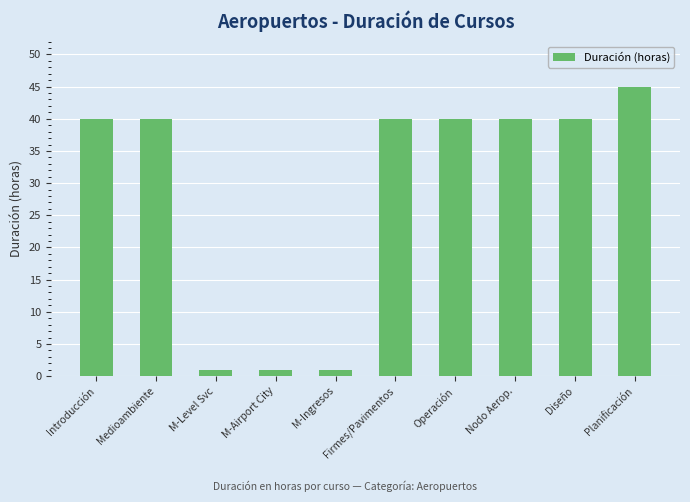

Count the values in the range 1 to 40.

9